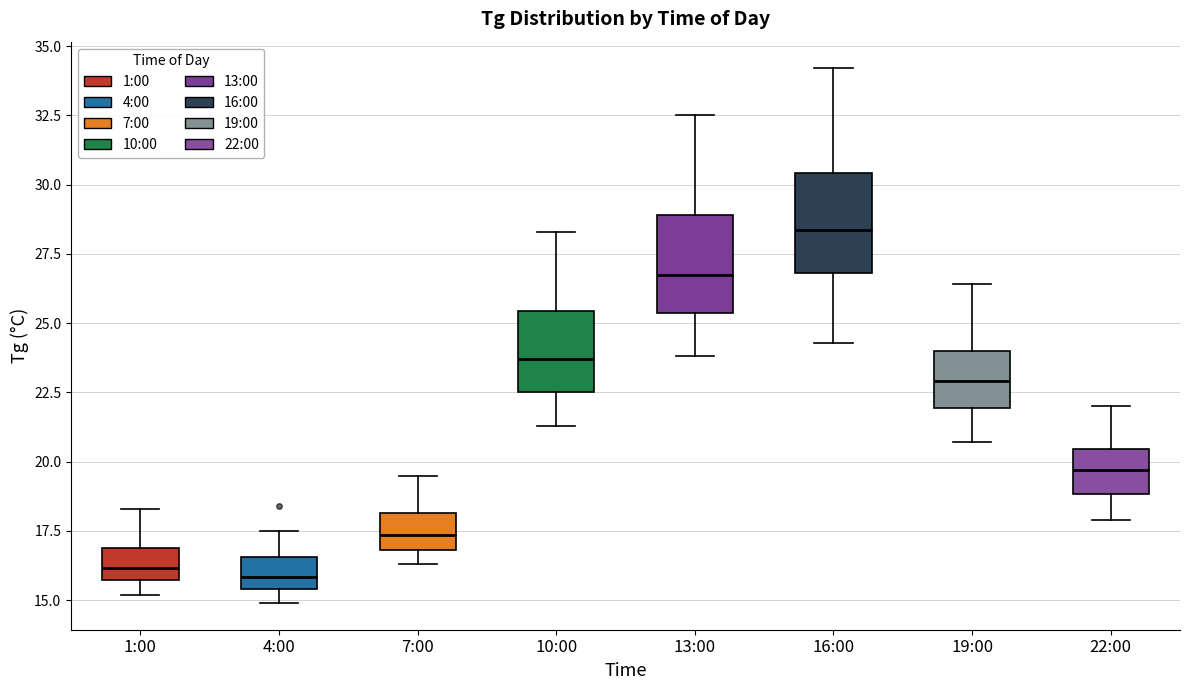

Reading left to right, transcribe this box plot: for each box, give where its median line is, the range the box spans, and where its two whiskers end, as read against the y-axis. The values are not printed on the chart, so give them approximately, as read against the axis.

1:00: median 16.0, box 15.5 to 17.0, whiskers 15.0 to 18.5
4:00: median 16.0, box 15.5 to 16.5, whiskers 15.0 to 17.5
7:00: median 17.5, box 17.0 to 18.0, whiskers 16.5 to 19.5
10:00: median 23.5, box 22.5 to 25.5, whiskers 21.5 to 28.5
13:00: median 27.0, box 25.5 to 29.0, whiskers 24.0 to 32.5
16:00: median 28.5, box 27.0 to 30.5, whiskers 24.5 to 34.0
19:00: median 23.0, box 22.0 to 24.0, whiskers 20.5 to 26.5
22:00: median 19.5, box 19.0 to 20.5, whiskers 18.0 to 22.0